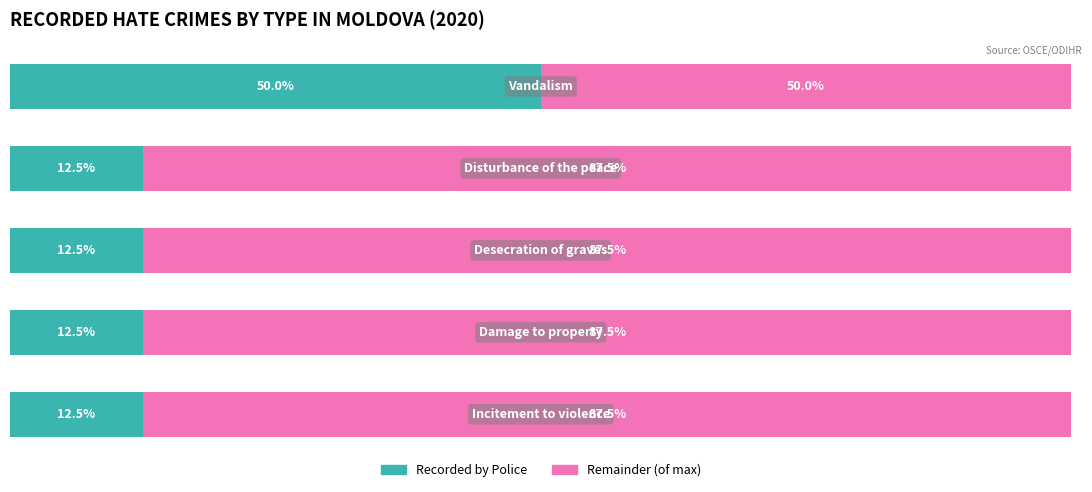

How many categories are shown in the chart?

5